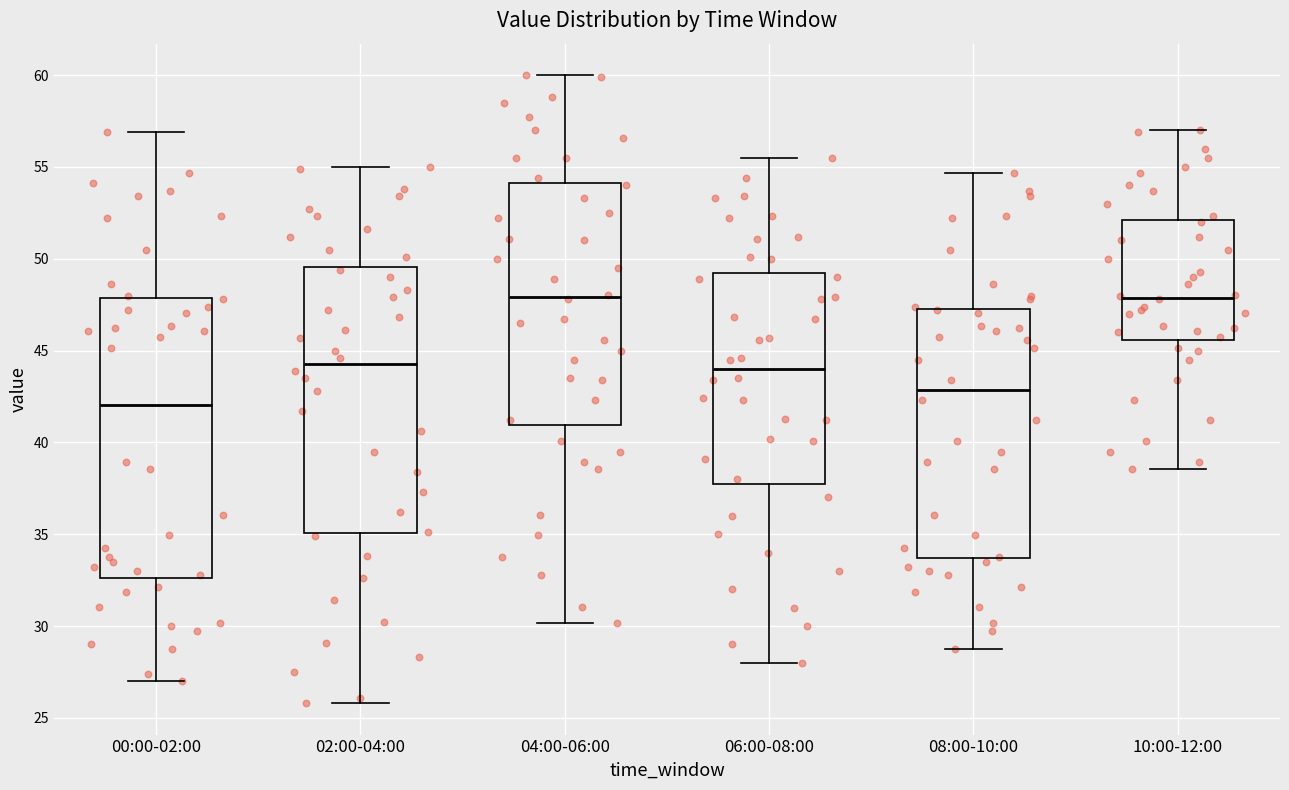

Comparing the boxes themselves (not the whiskers), which one is the tallest?

00:00-02:00